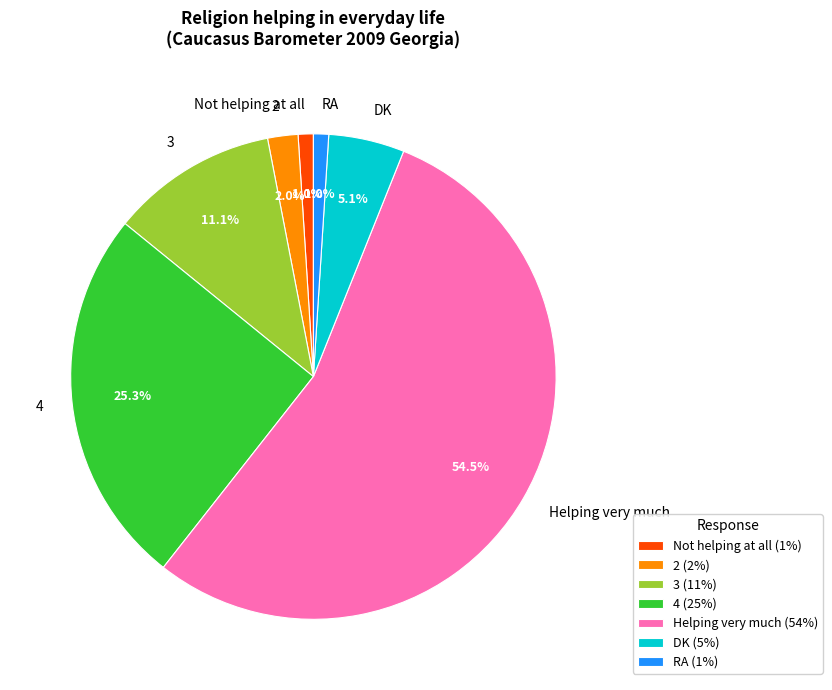

To the nearest percent, what is the difference between the largest and smallest slice percentages?

54%